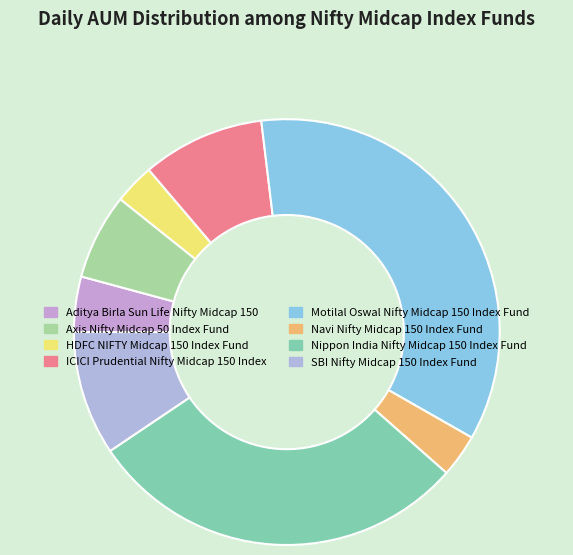

How many segments does this pie chart have?

8